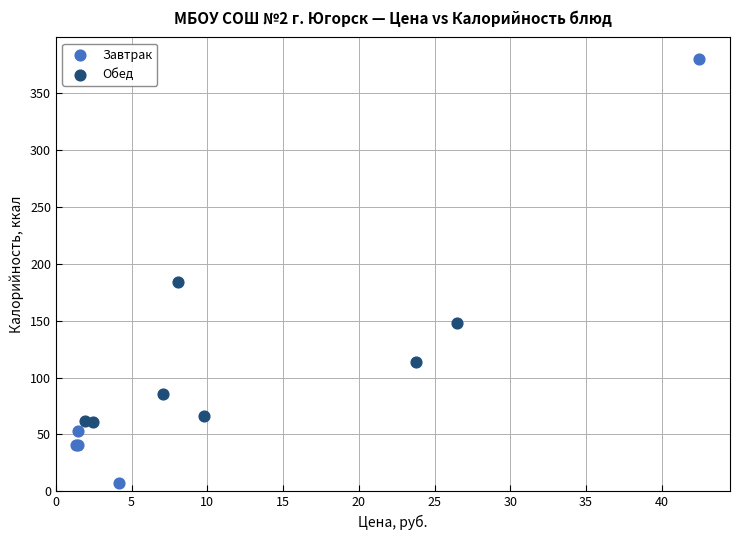

Which series contains the lowest Y value?

Завтрак